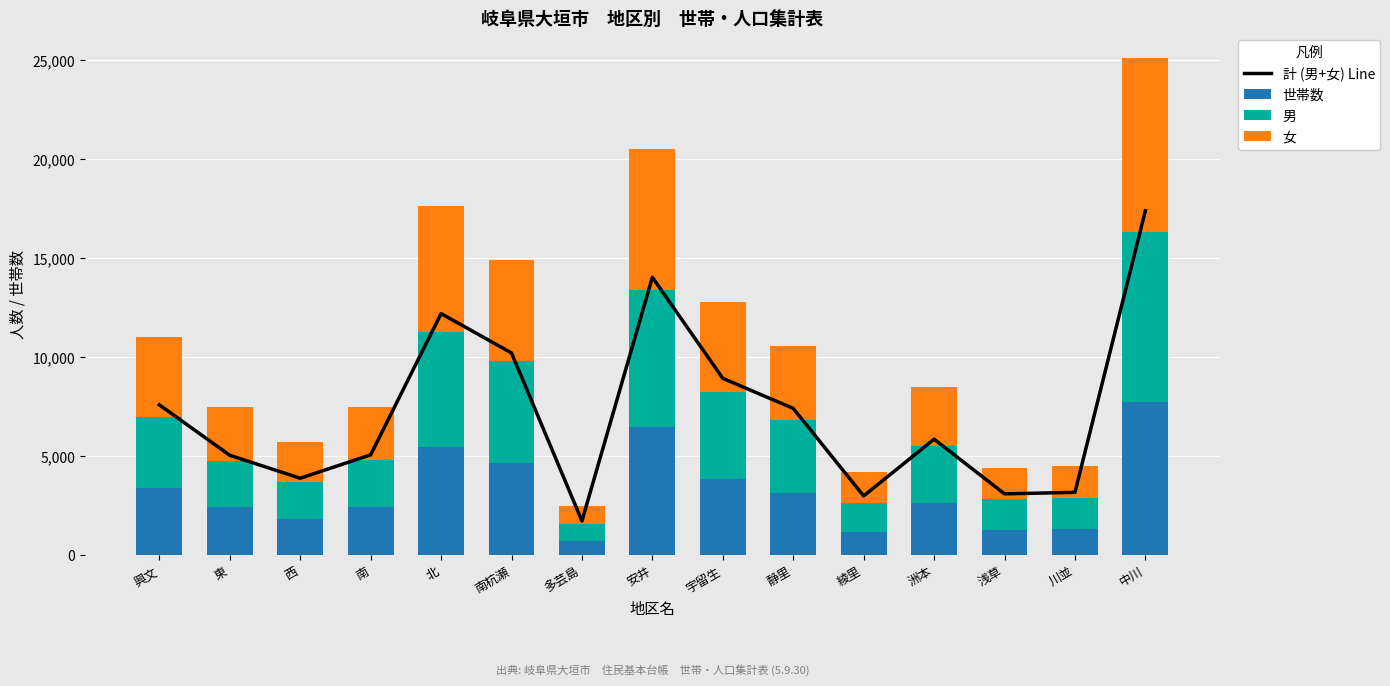

Which series has the widest spread of values?

計 (男+女) Line